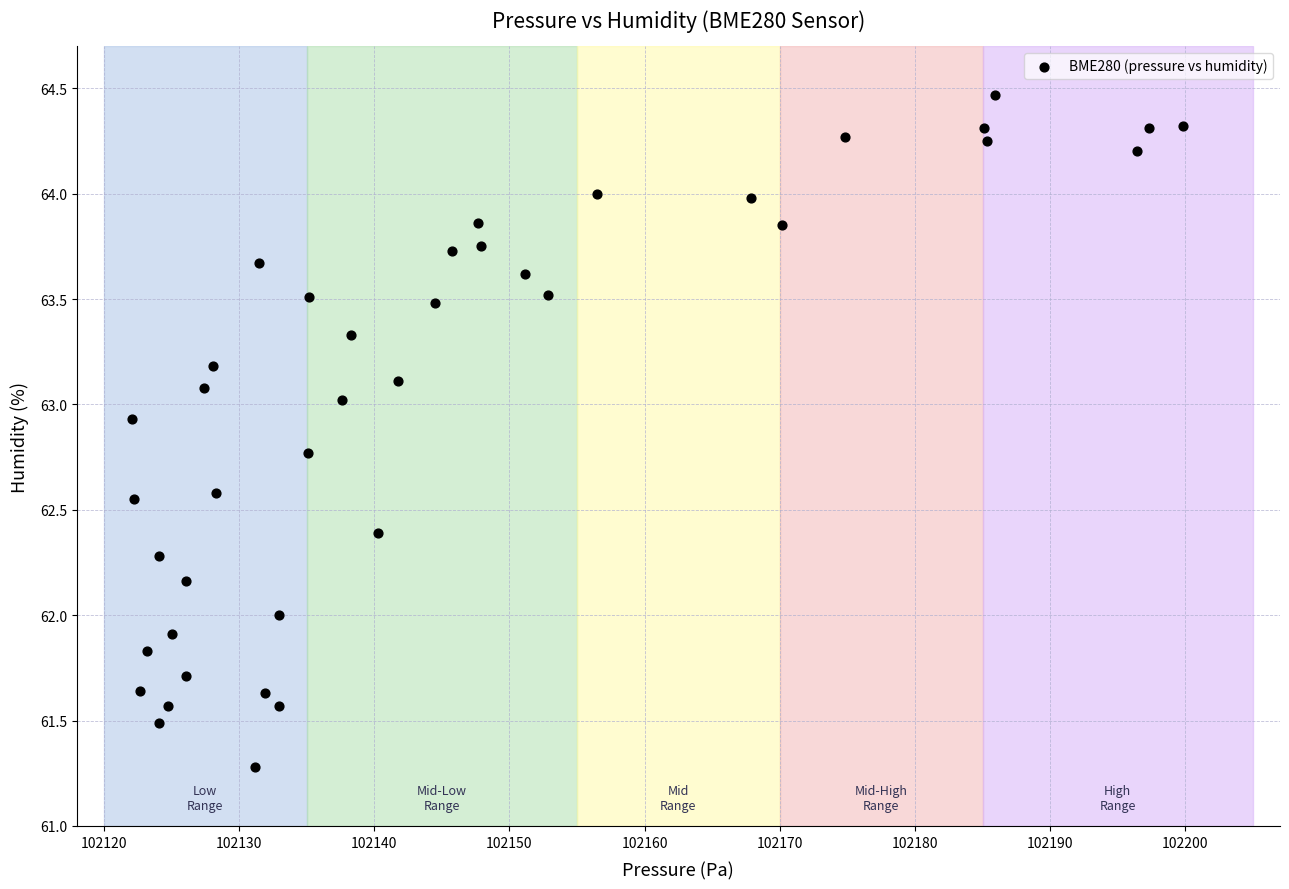

What is the range of X values (max minus min)?

77.7